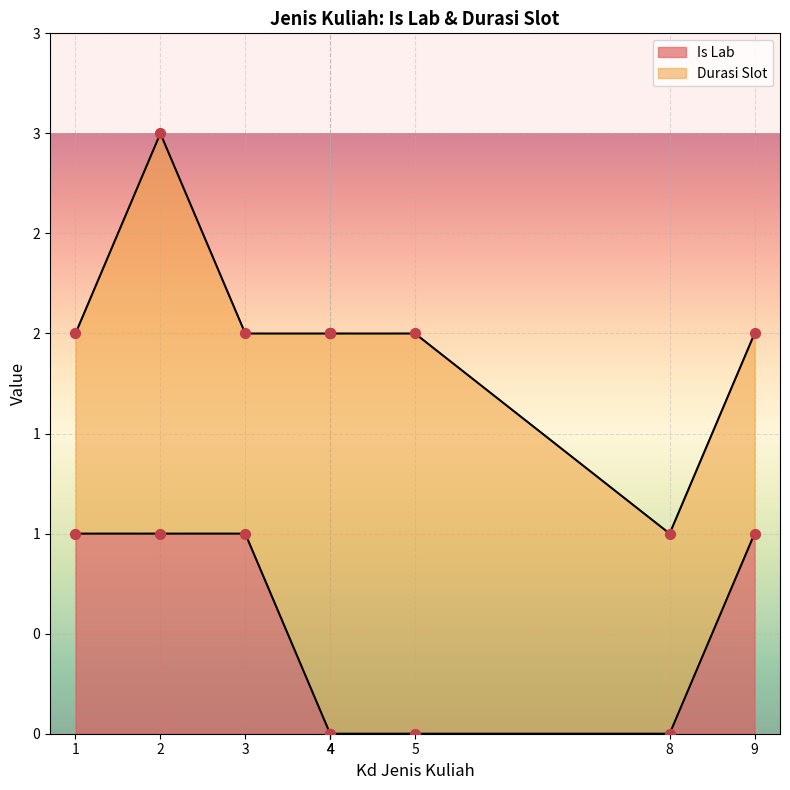

What are all the series names shown in the legend?

Is Lab, Durasi Slot